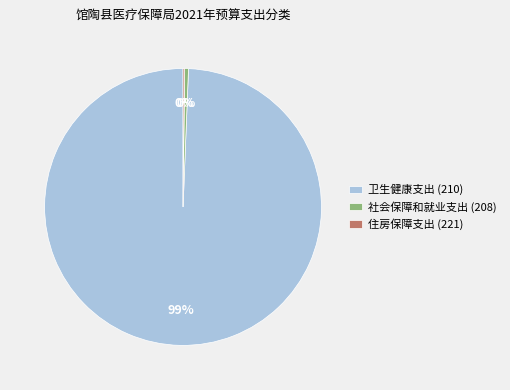

Which has a higher value, 社会保障和就业支出 (208) or 卫生健康支出 (210)?

卫生健康支出 (210)